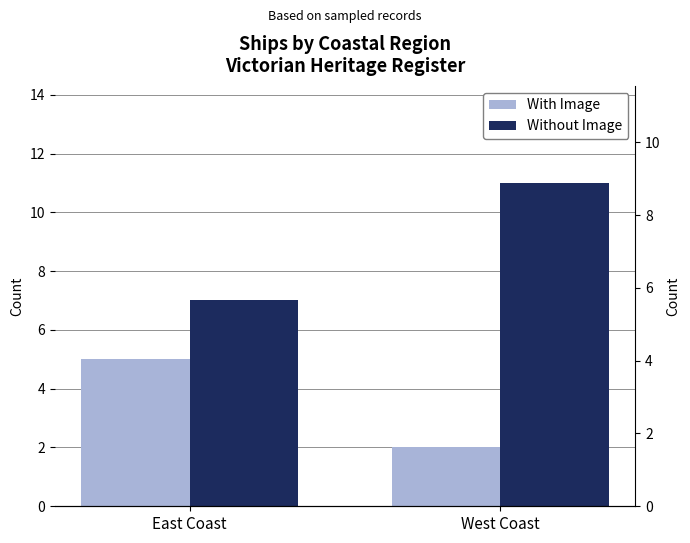

Is the value of With Image at West Coast greater than the value of Without Image at West Coast?

No